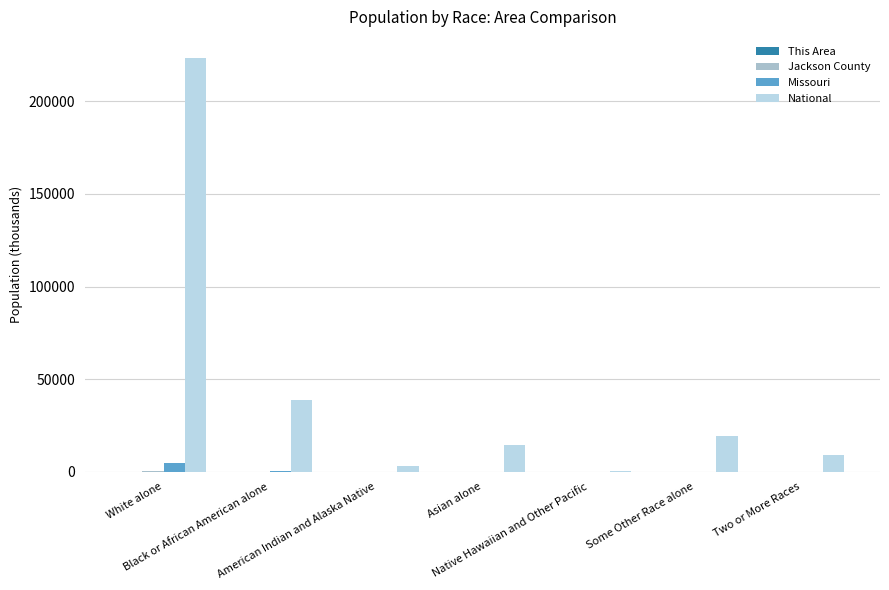

What is the sum of all Missouri values?

5988.9